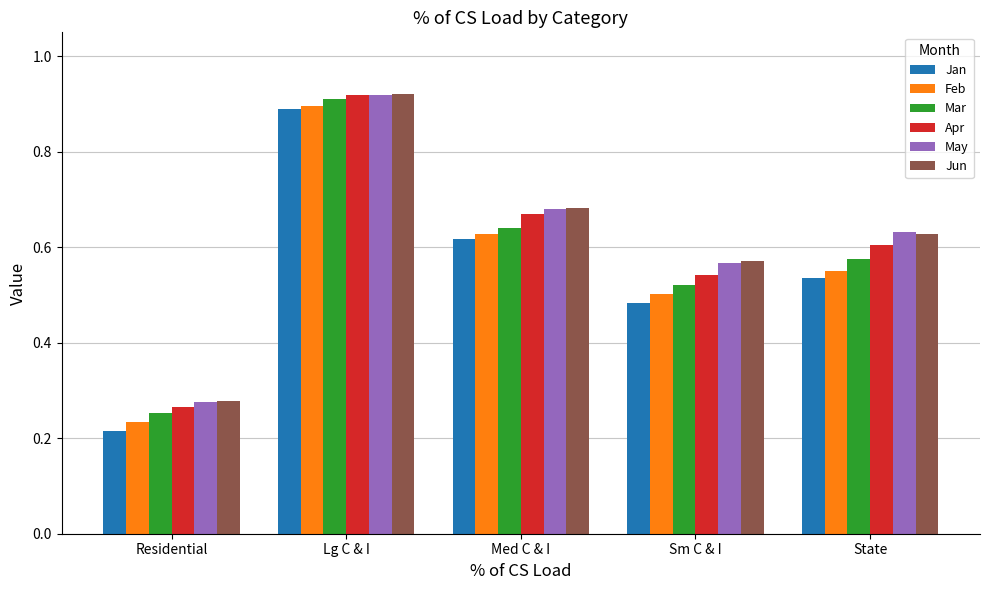

Between Sm C & I and State, which series saw the biggest shift?

May